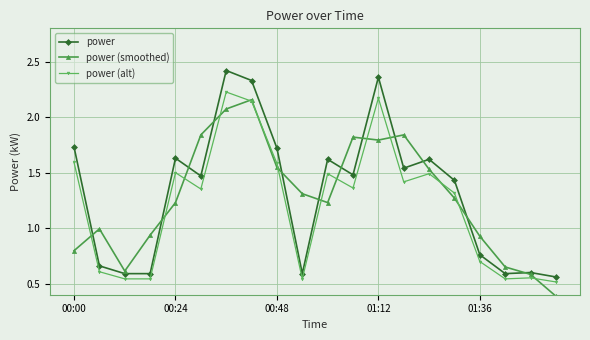

Which series has the largest range (max minus min)?

power